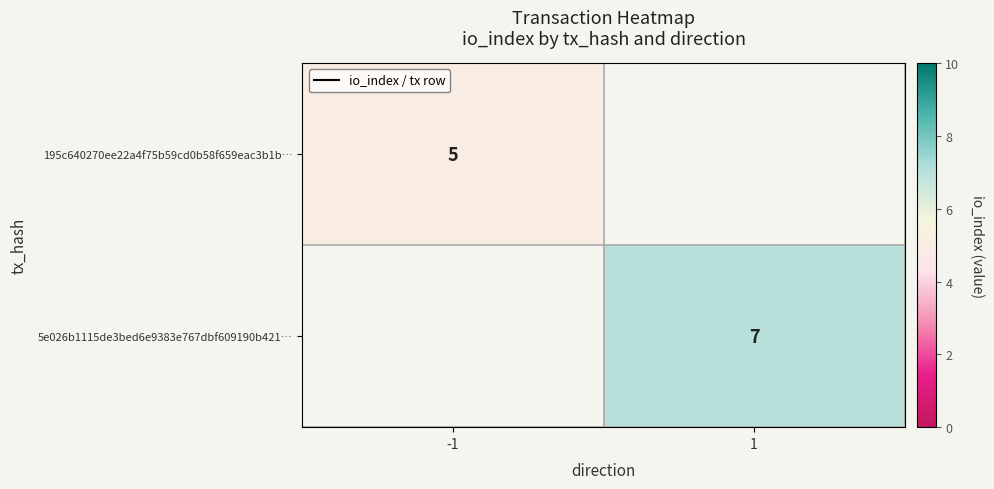

How many series are shown in this chart?

2